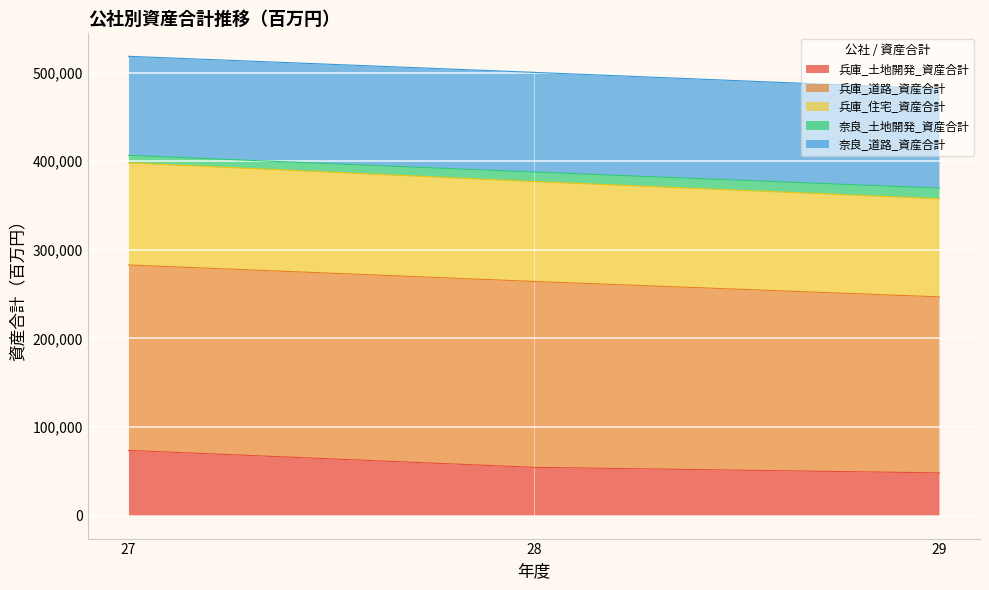

Where is 兵庫_土地開発_資産合計 nearest to the value 60922?

28